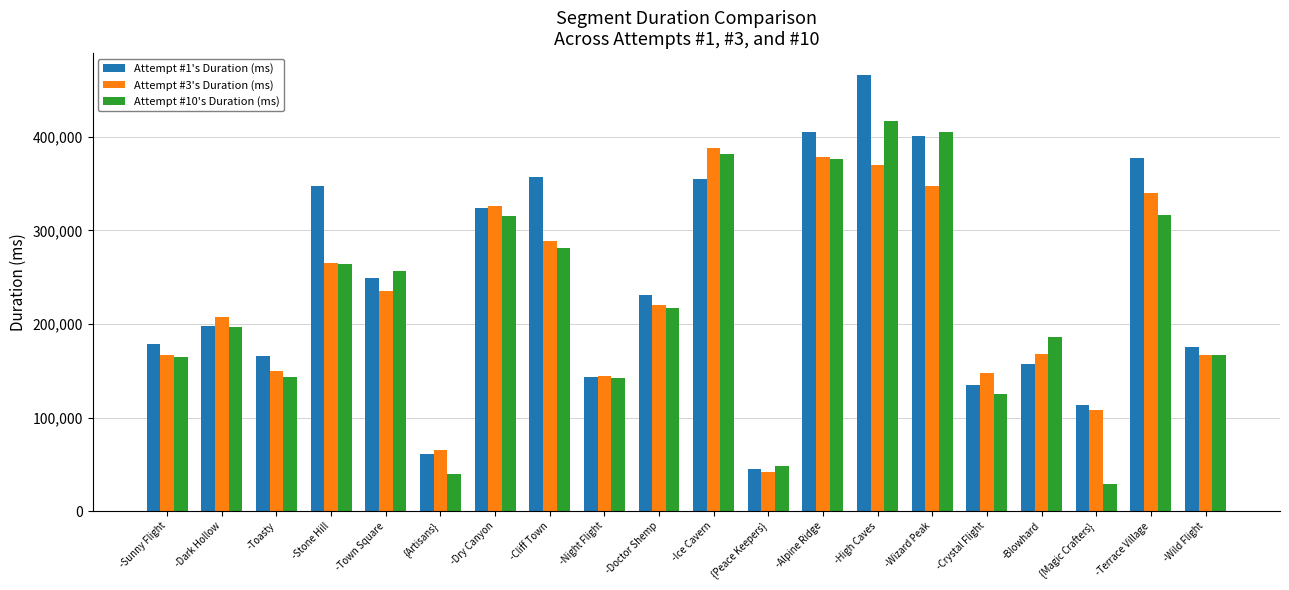

Count the number of categories in the chart.

20